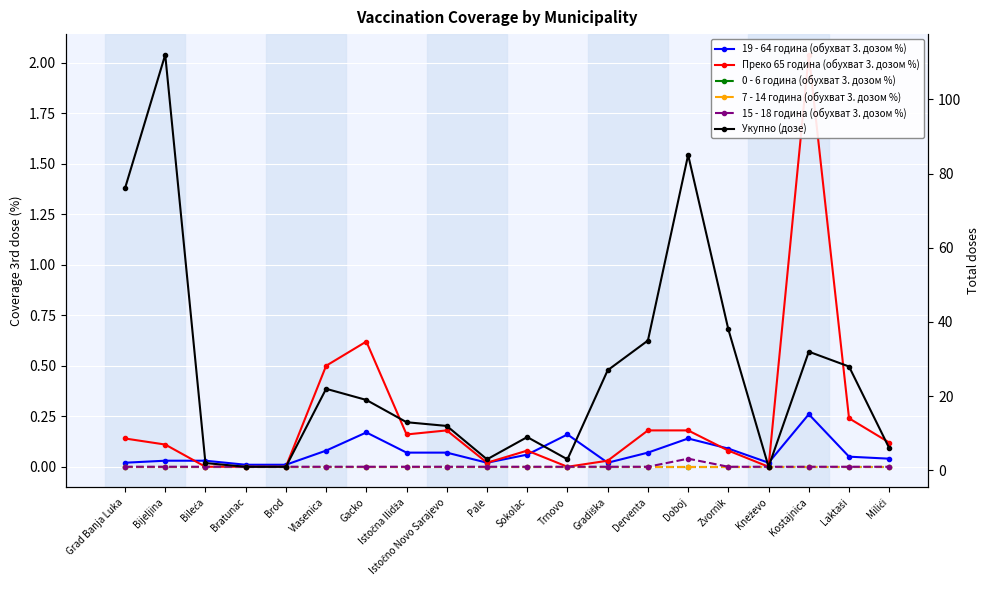

At which label does 15 - 18 година (обухват 3. дозом %) reach its minimum?

Grad Banja Luka